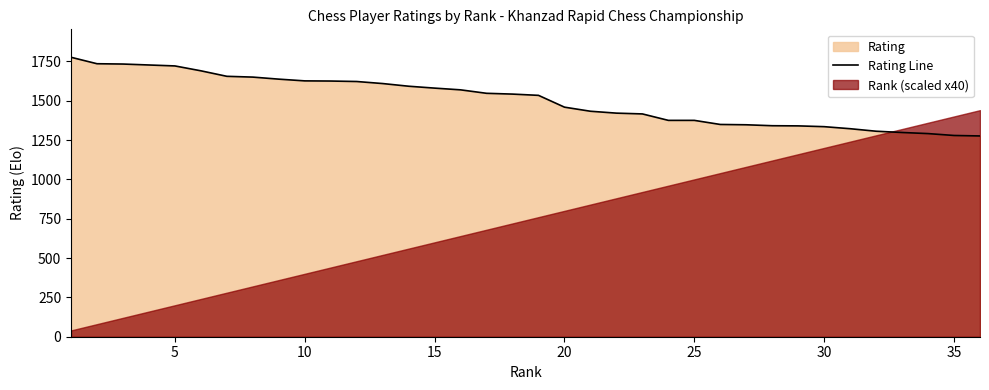

The value of Rating Line at 25 is 1375. True or false?

True